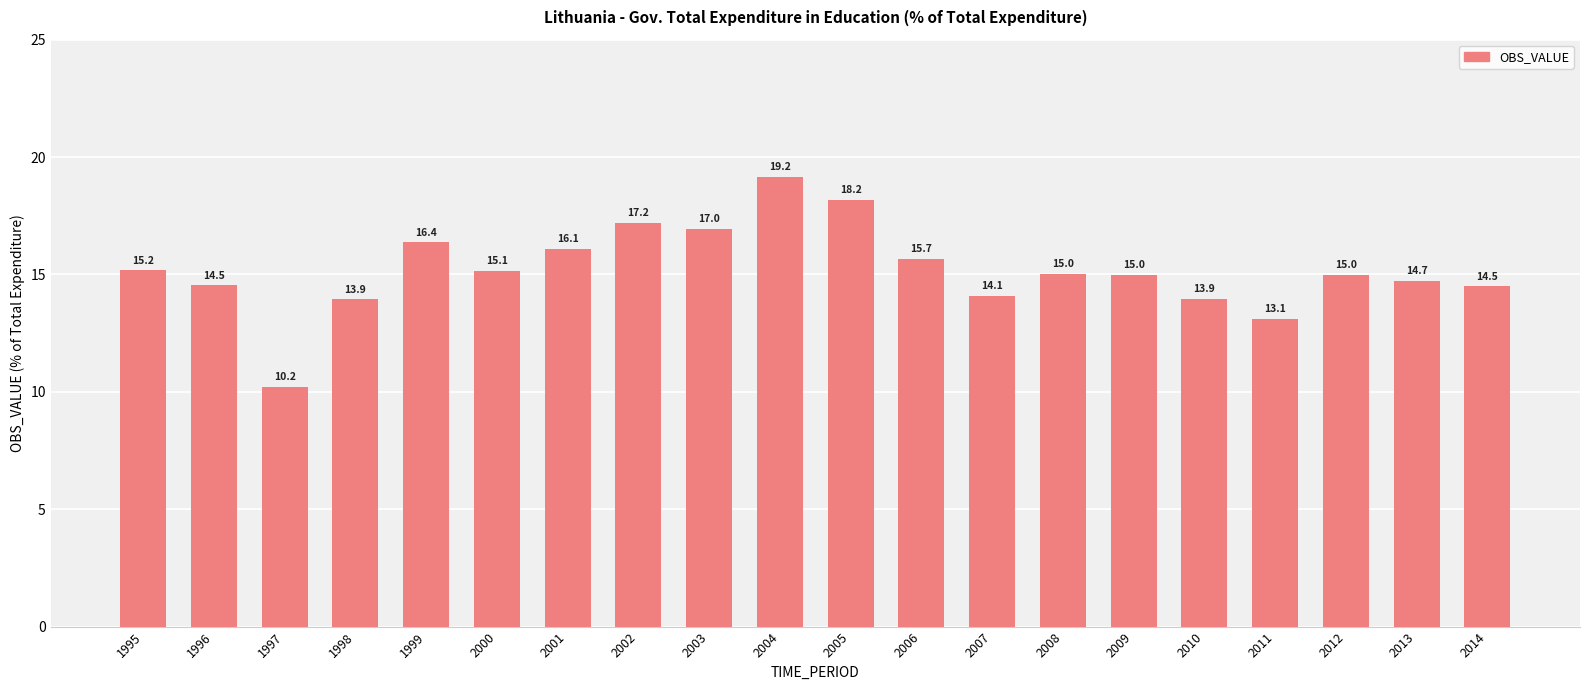

Reading left to right, transcribe all the data shown in this chart.

1995=15.2	1996=14.5	1997=10.2	1998=13.9	1999=16.4	2000=15.1	2001=16.1	2002=17.2	2003=17.0	2004=19.2	2005=18.2	2006=15.7	2007=14.1	2008=15.0	2009=15.0	2010=13.9	2011=13.1	2012=15.0	2013=14.7	2014=14.5